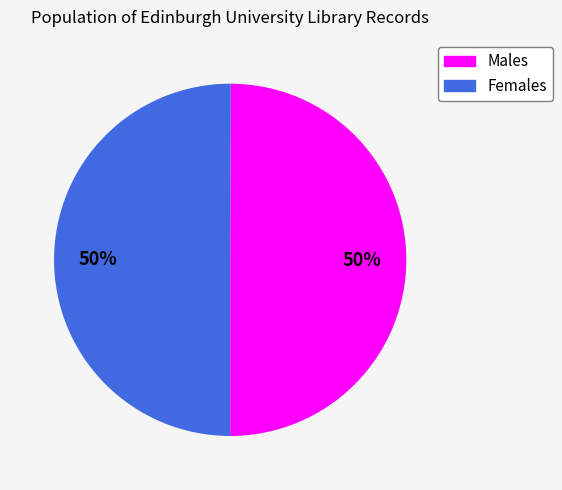

How many slices are in this pie chart?

2